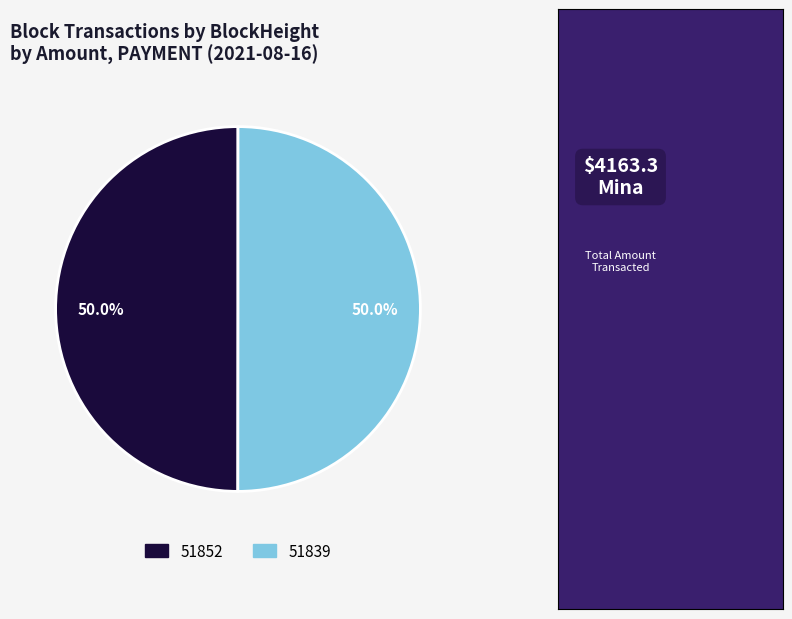

Count the number of slices in the pie.

2